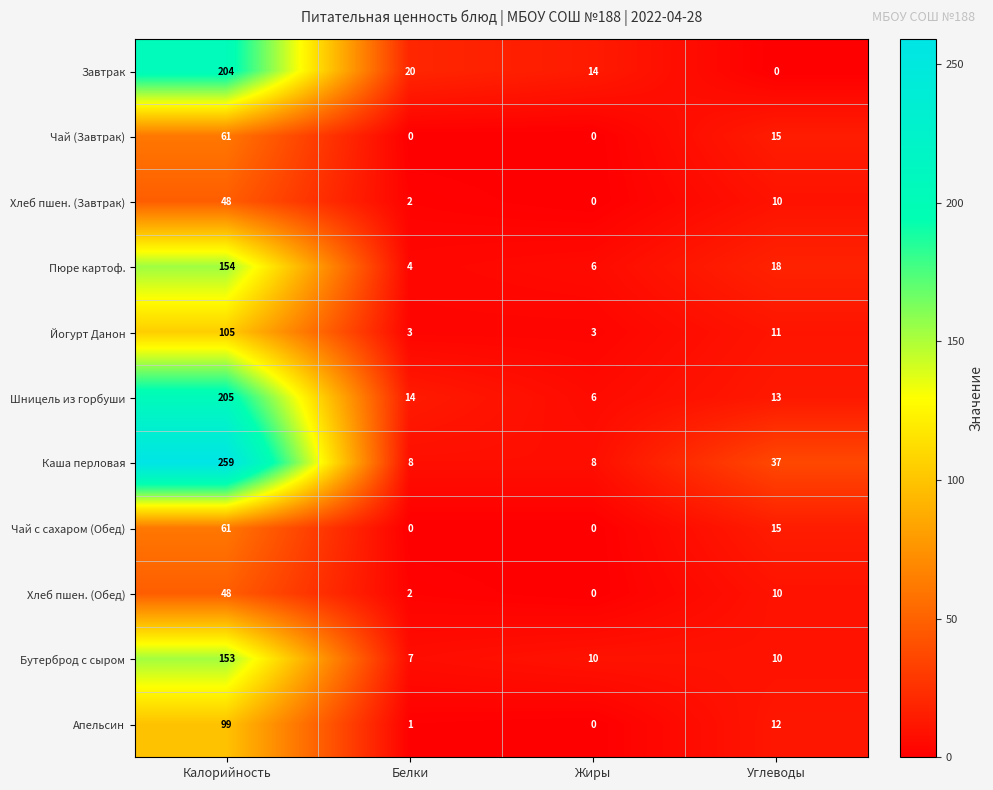

Between Калорийность and Углеводы, which series saw the biggest shift?

Каша перловая